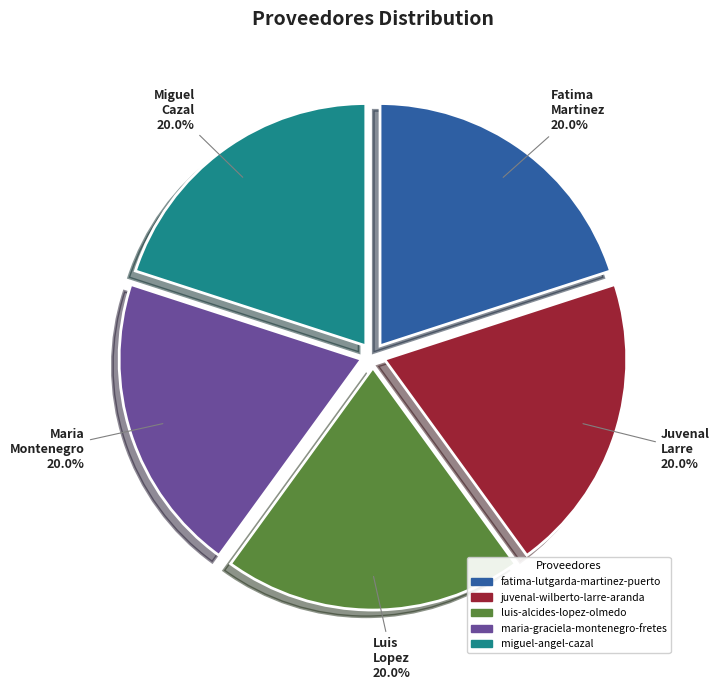

Approximately how many times larger is the value at fatima-lutgarda-martinez-puerto compared to miguel-angel-cazal?

1.0